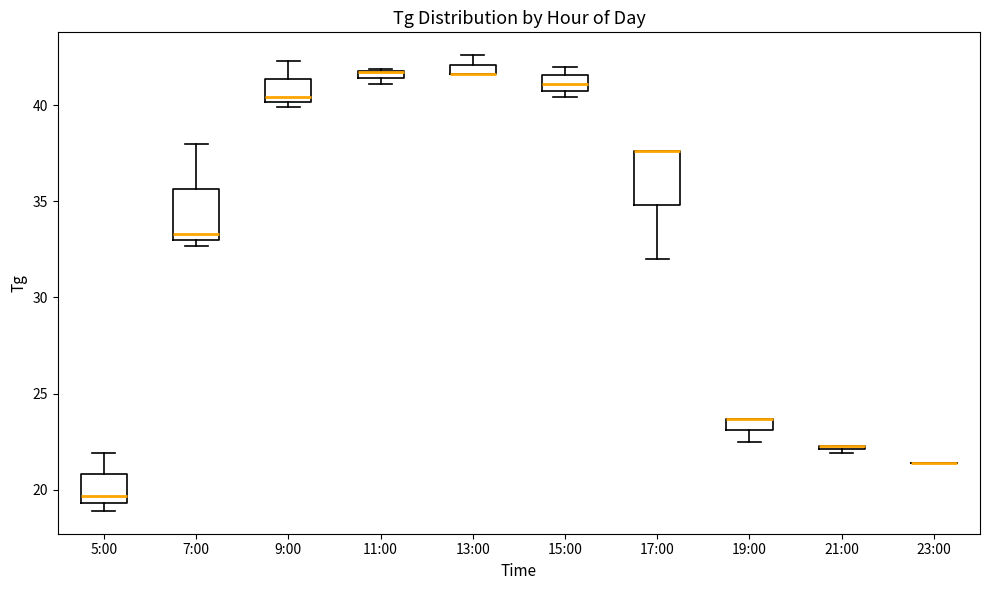

Where is the lower edge of the box for 11:00 on the y-axis? The values are not printed on the chart, so give them approximately, as read against the axis.

41.5